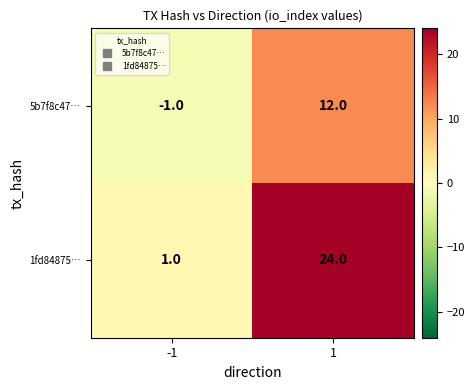

How many categories are shown in the chart?

2